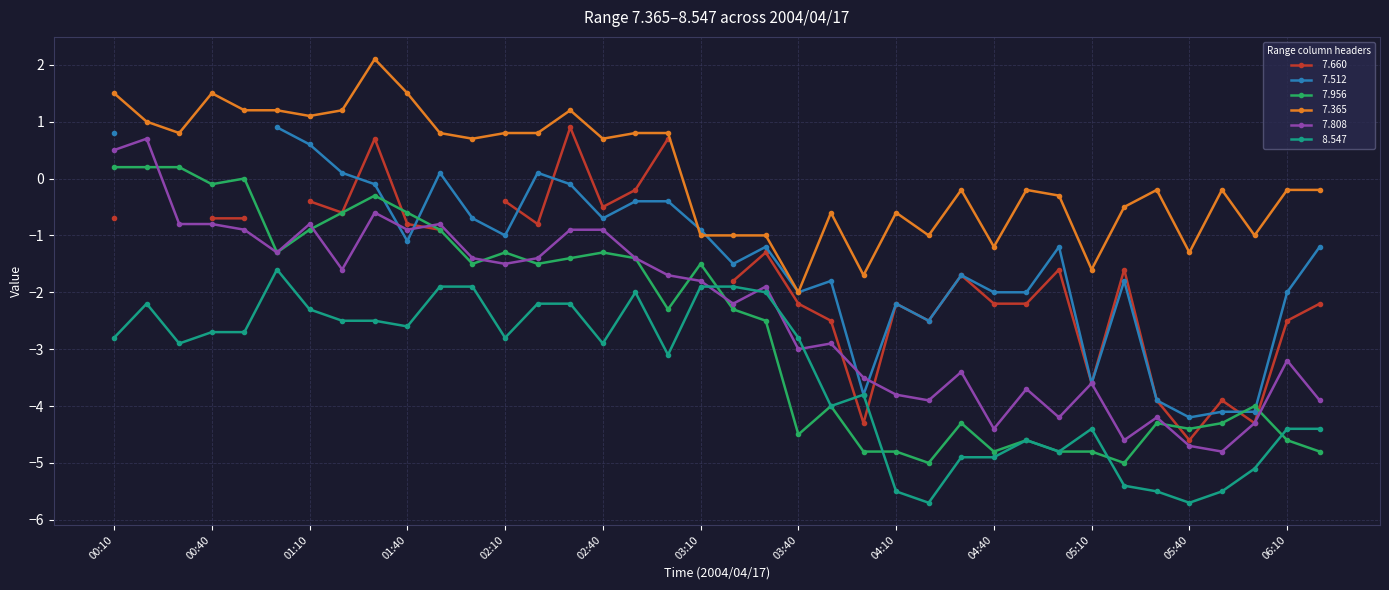

Between which two adjacent categories do   8.547 and   7.956 first intersect?

03:10 and 03:20